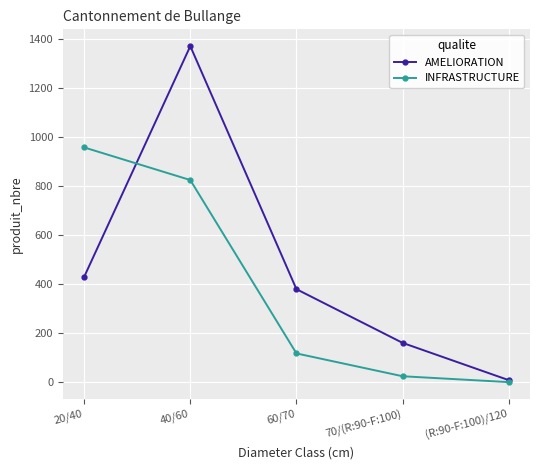

What is the total value across all series at 20/40?

1386